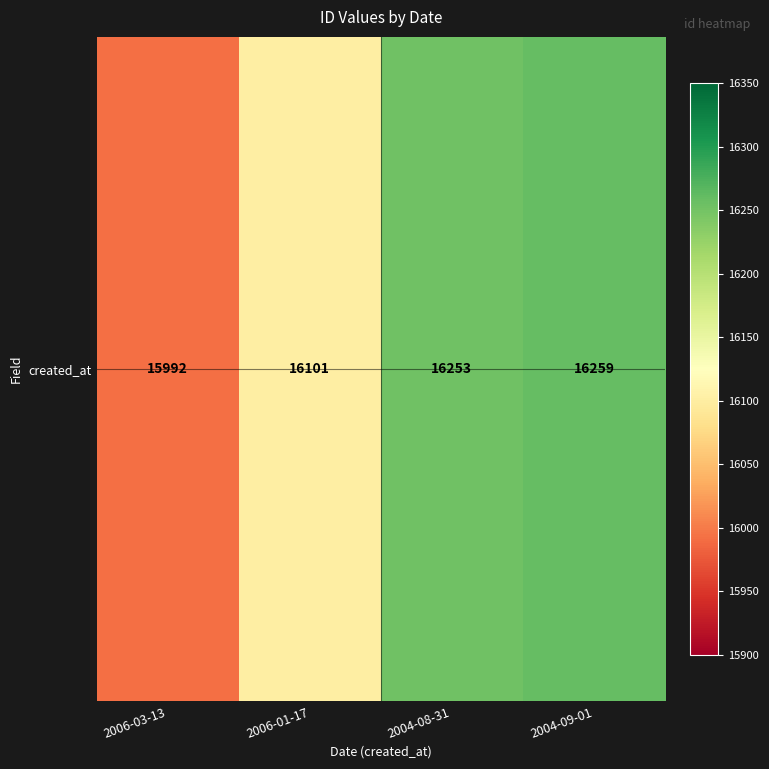

How many data points are above 16253?

1